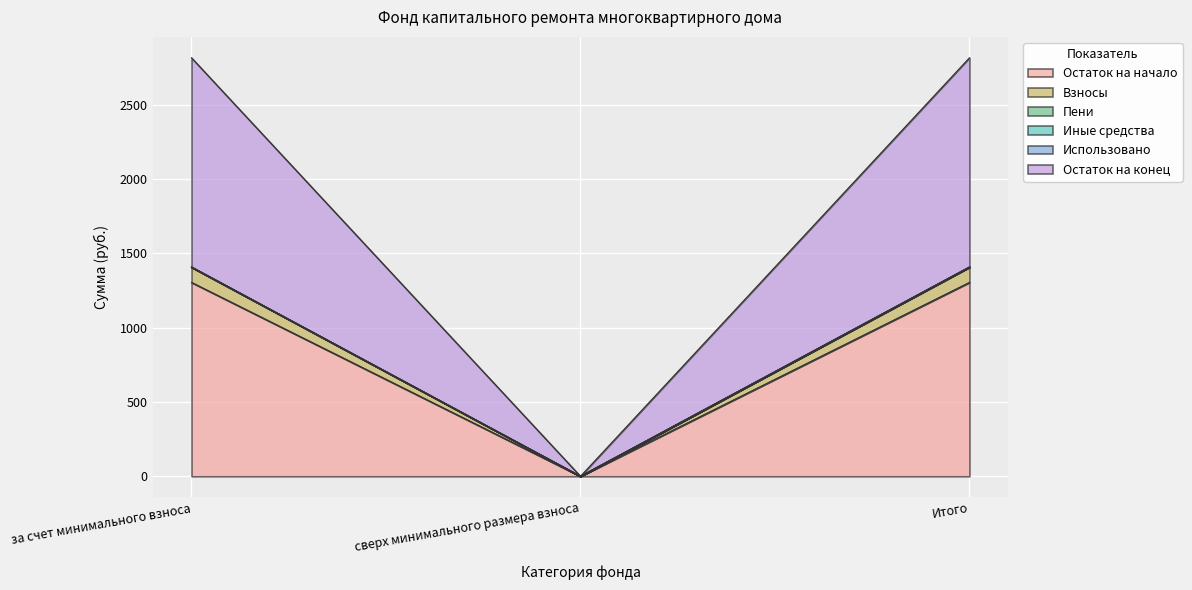

What is the label of the 1st point from the left?

за счет минимального взноса